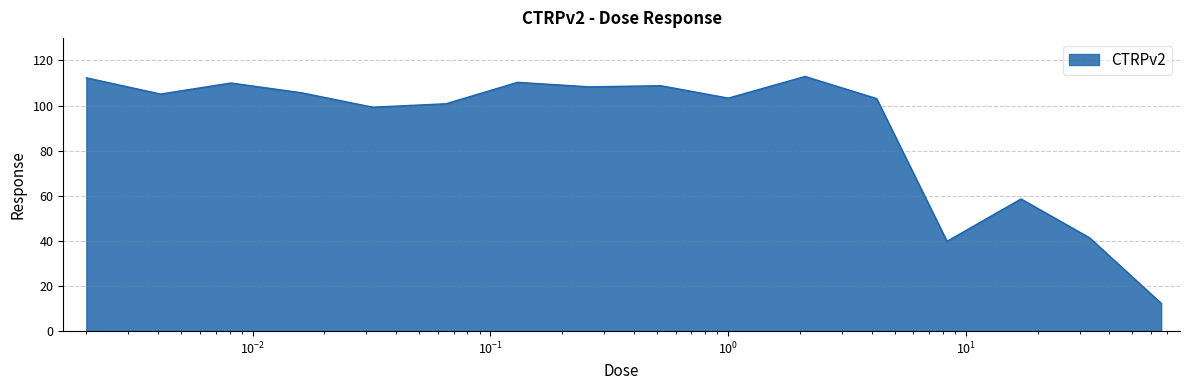

What is the greatest value displayed?

112.9